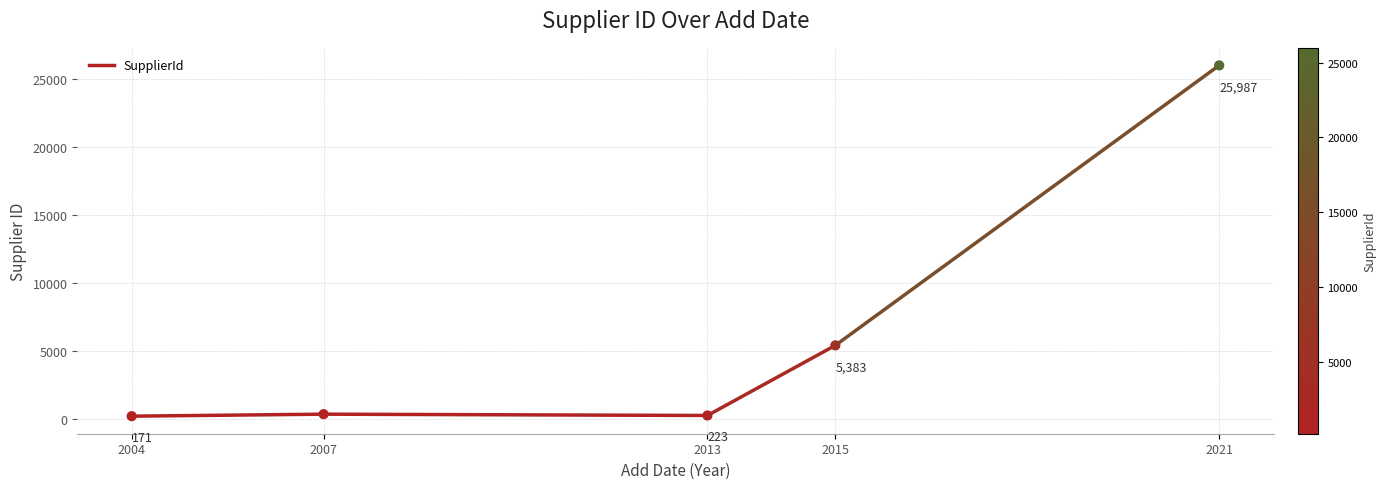

What is the range of X values (max minus min)?

17